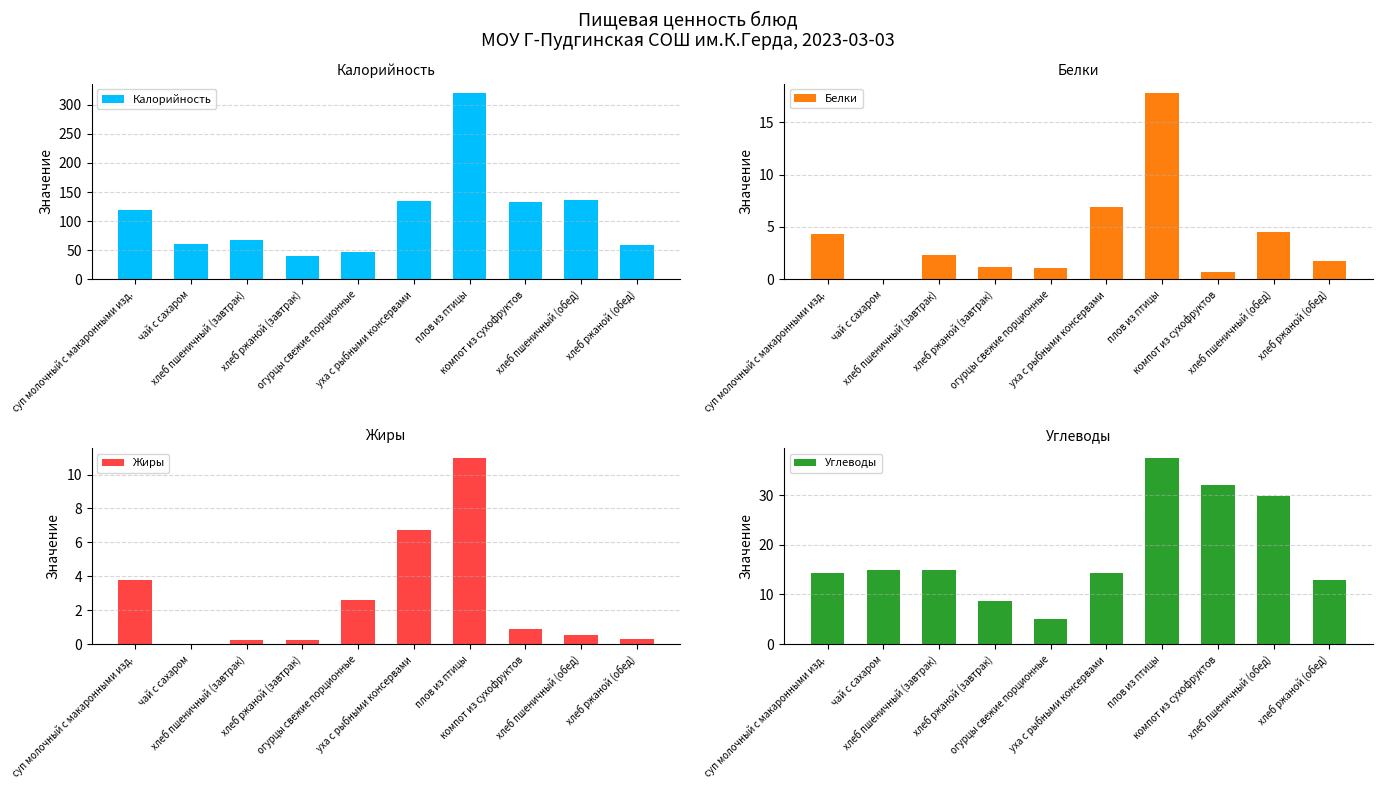

Count the number of data series in this chart.

4